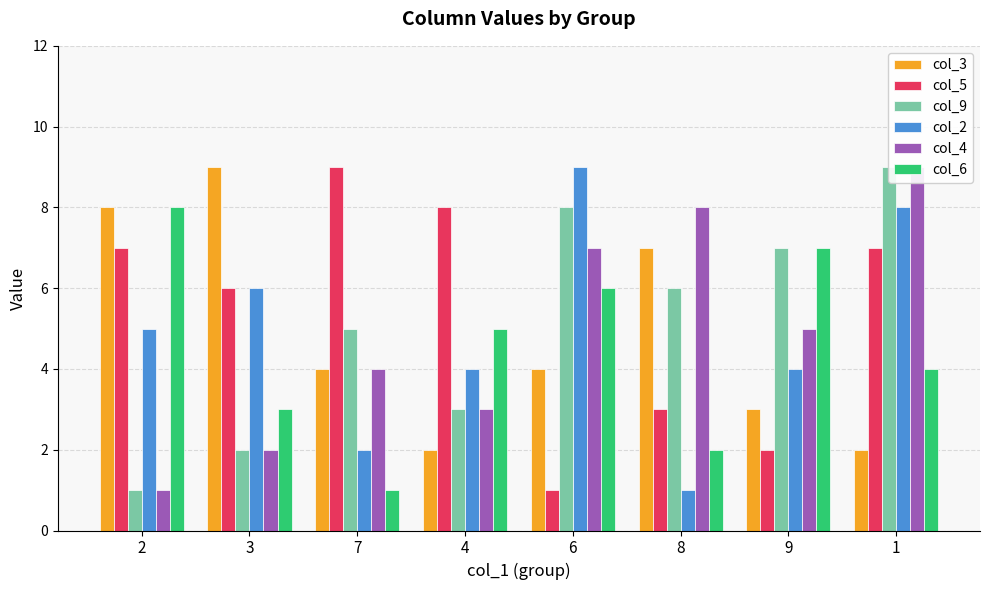

How many data points does each series have?

8